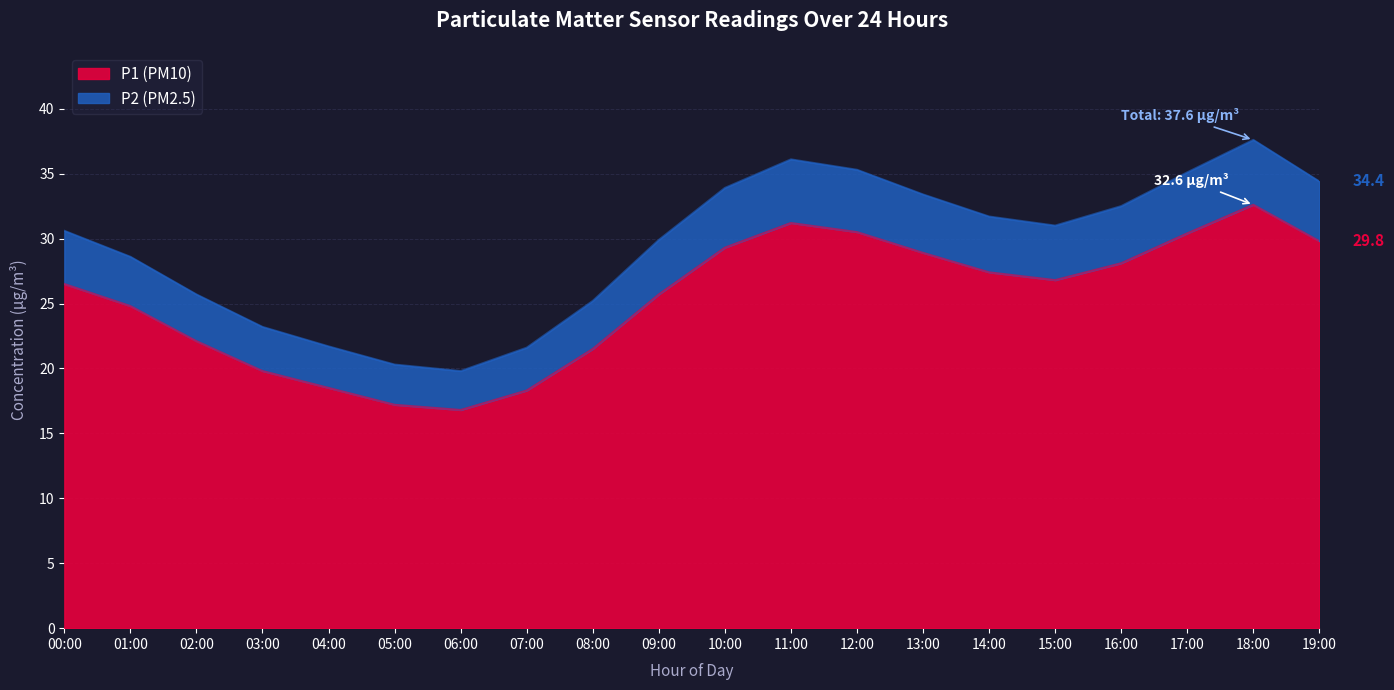

True or false: P1 and P2 cross at least once.

False